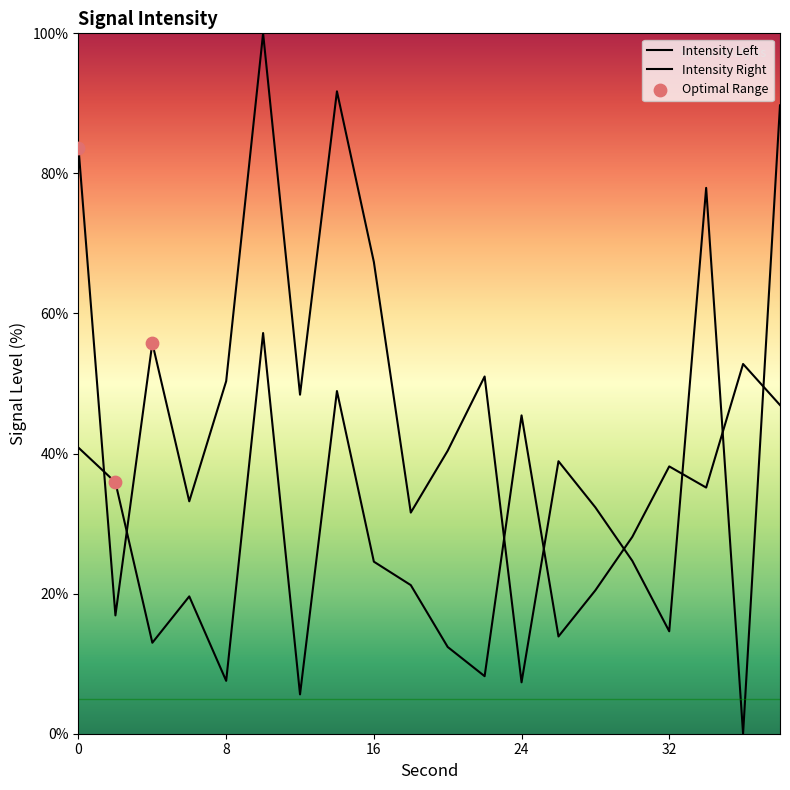

What is the change in value from 4 to 38?

+33.9